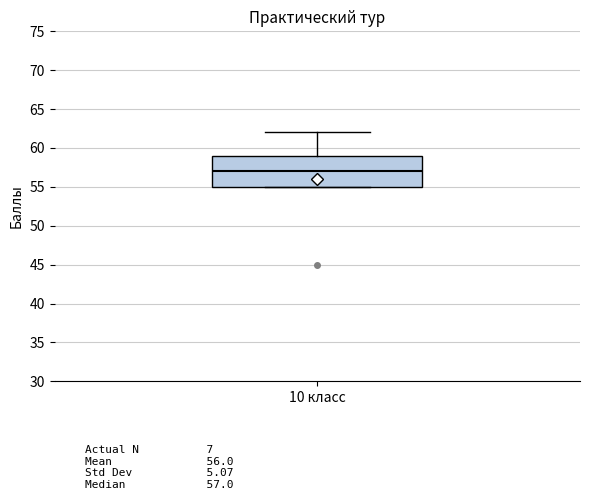

Read this box plot against the y-axis: the position of the median line, the range covered by the box, and the ends of both whiskers. The values are not printed on the chart, so give them approximately, as read against the axis.

median 57, box 55 to 59, whiskers 55 to 62